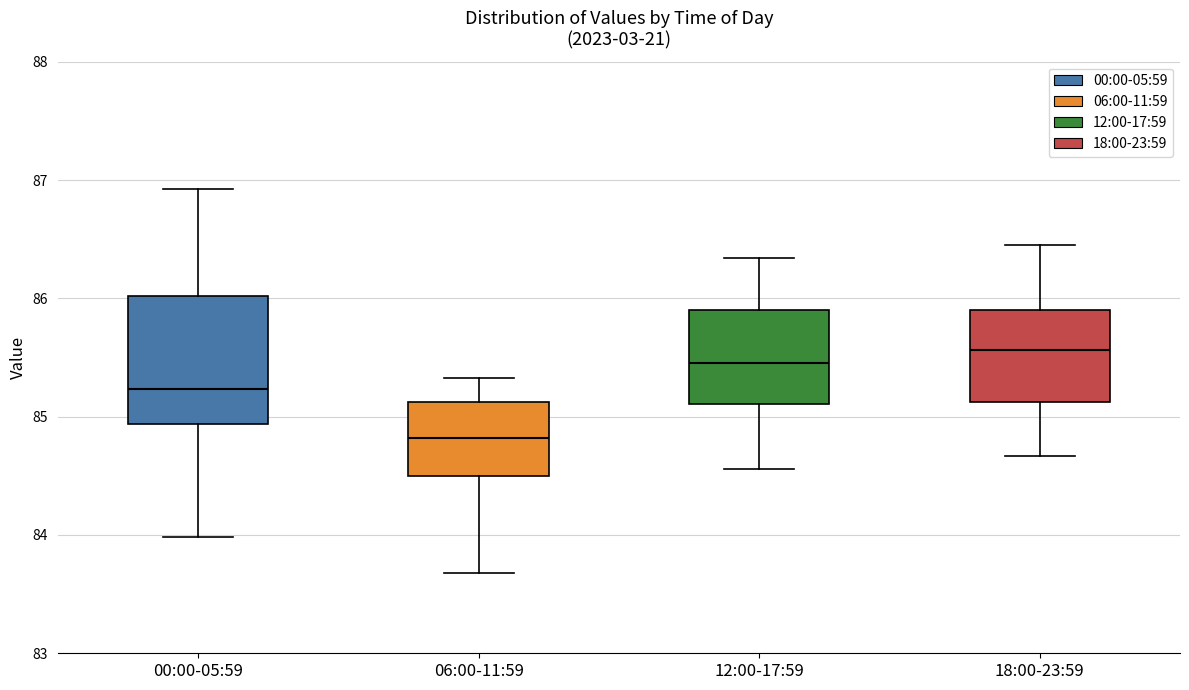

Comparing the boxes themselves (not the whiskers), which one is the tallest?

00:00-05:59